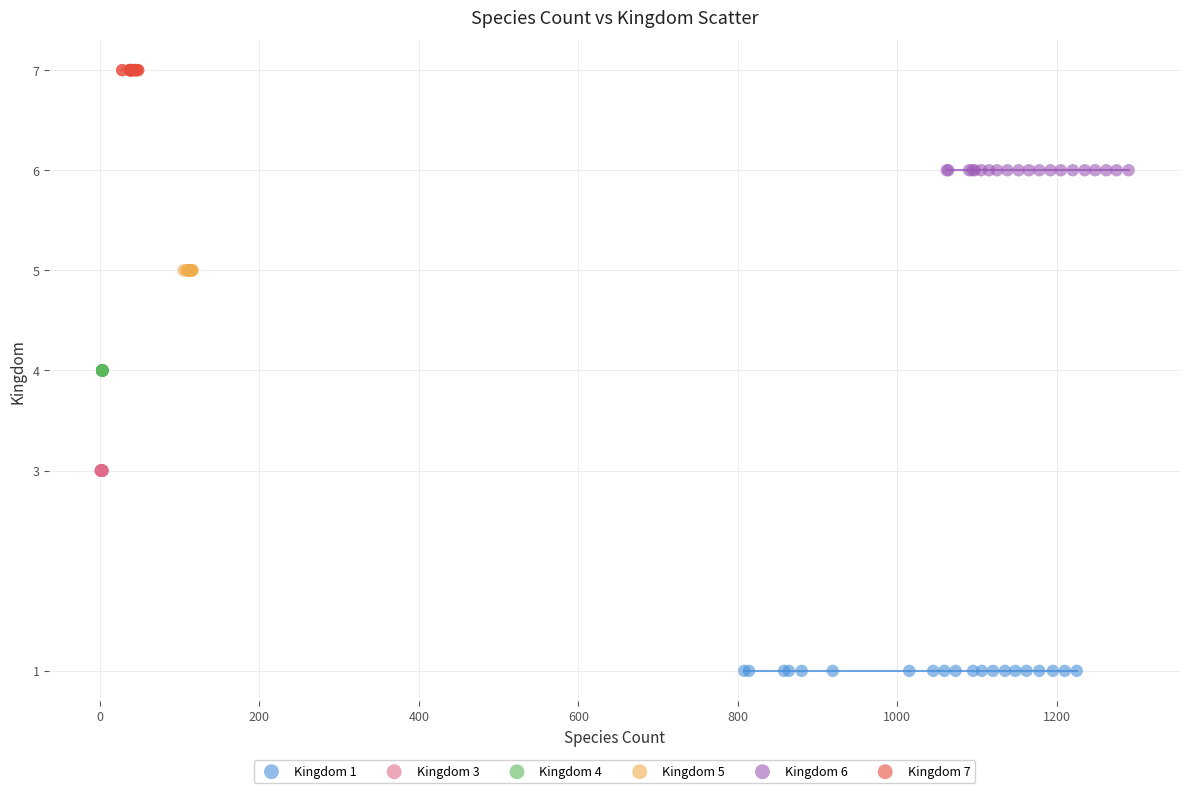

Which series contains the highest Y value?

Kingdom 7